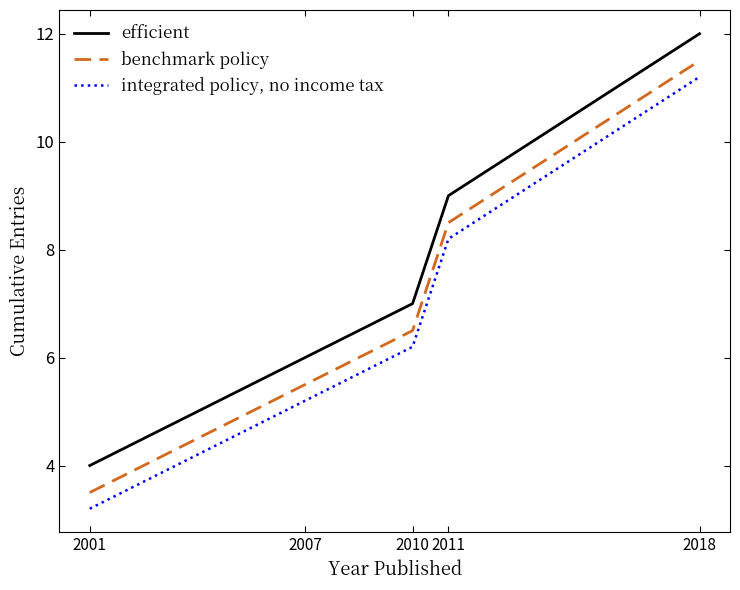

True or false: benchmark policy and integrated policy, no income tax cross at least once.

False